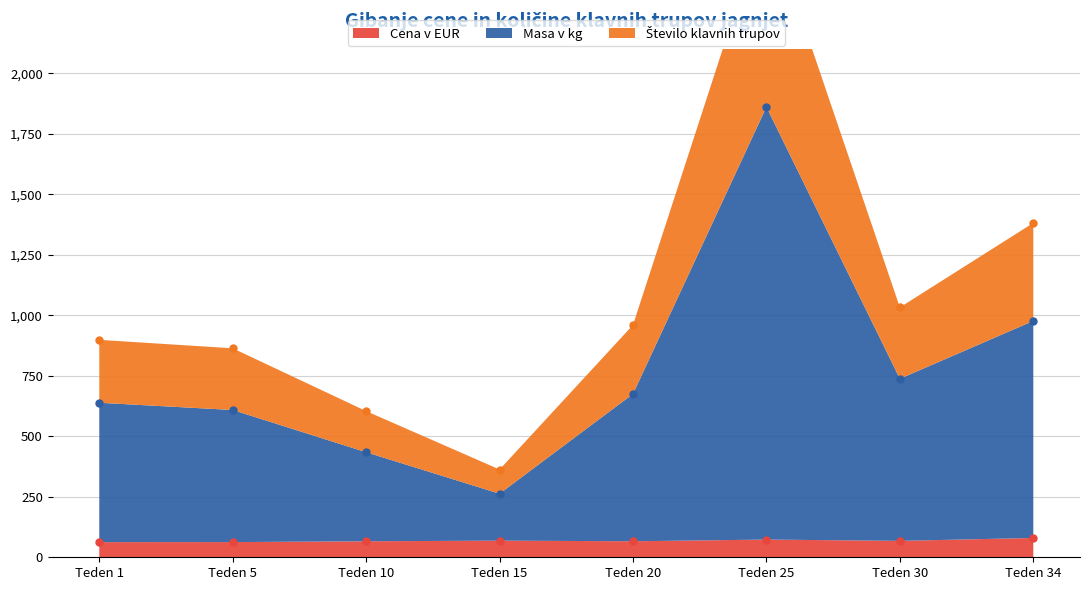

True or false: Masa v kg has a value of 638.7 at Teden 1.

True